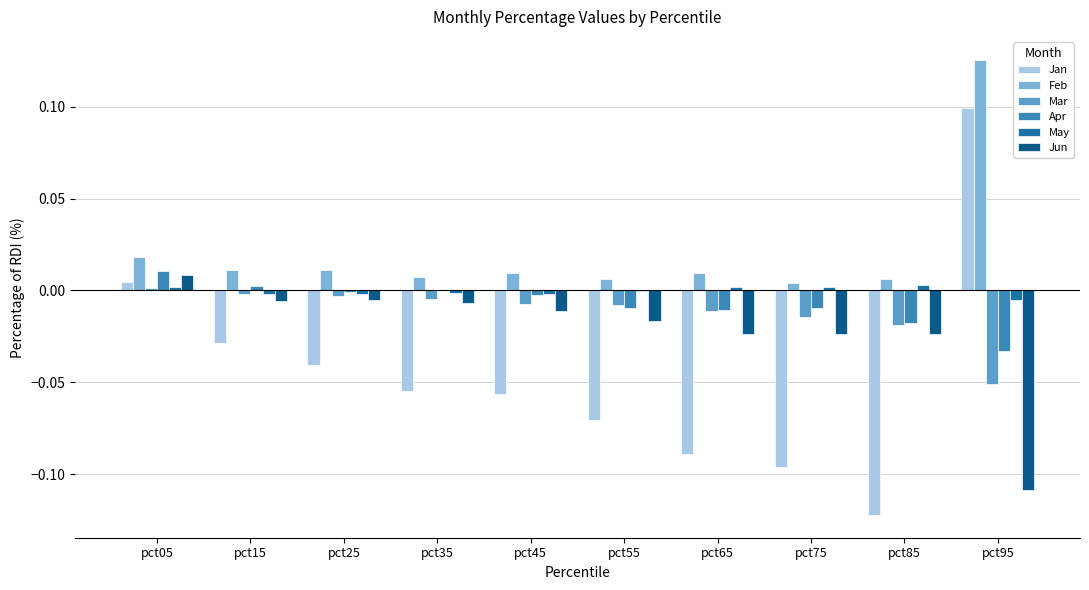

Which series has the largest total across all categories?

Feb